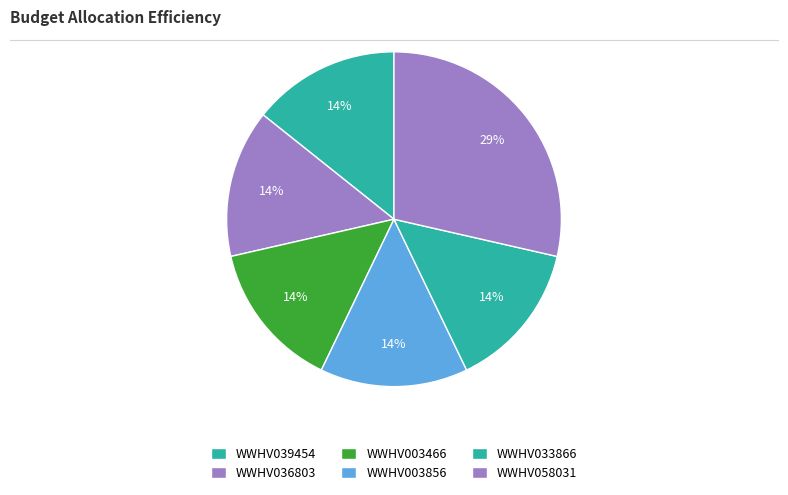

To the nearest percent, what percentage of the pie is WWHV039454?

14%